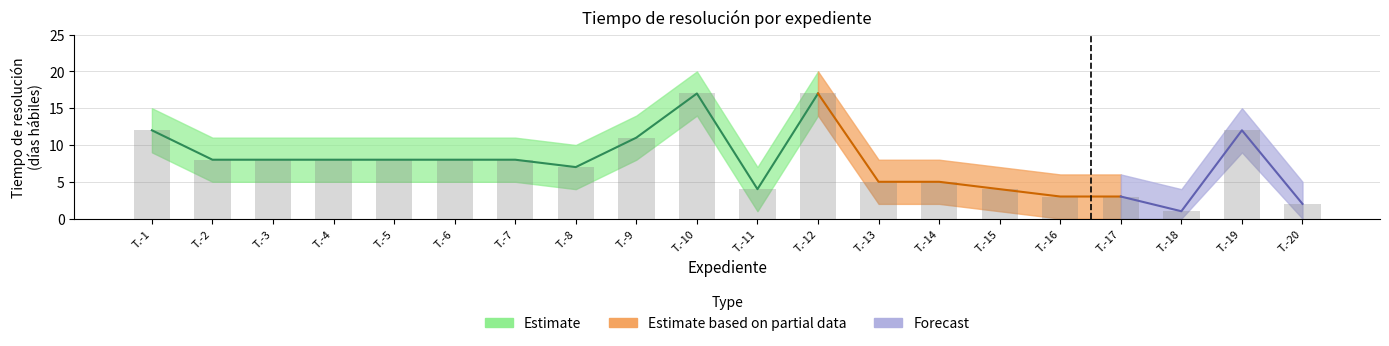

Reading left to right, transcribe all the data shown in this chart.

Tiempo de resolución (días hábiles): T.-1=12	T.-2=8	T.-3=8	T.-4=8	T.-5=8	T.-6=8	T.-7=8	T.-8=7	T.-9=11	T.-10=17	T.-11=4	T.-12=17	T.-13=5	T.-14=5	T.-15=4	T.-16=3	T.-17=3	T.-18=1	T.-19=12	T.-20=2
Upper bound: T.-1=15	T.-2=11	T.-3=11	T.-4=11	T.-5=11	T.-6=11	T.-7=11	T.-8=10	T.-9=14	T.-10=20	T.-11=7	T.-12=20	T.-13=8	T.-14=8	T.-15=7	T.-16=6	T.-17=6	T.-18=4	T.-19=15	T.-20=5
Lower bound: T.-1=9	T.-2=5	T.-3=5	T.-4=5	T.-5=5	T.-6=5	T.-7=5	T.-8=4	T.-9=8	T.-10=14	T.-11=1	T.-12=14	T.-13=2	T.-14=2	T.-15=1	T.-16=0	T.-17=0	T.-18=0	T.-19=9	T.-20=0